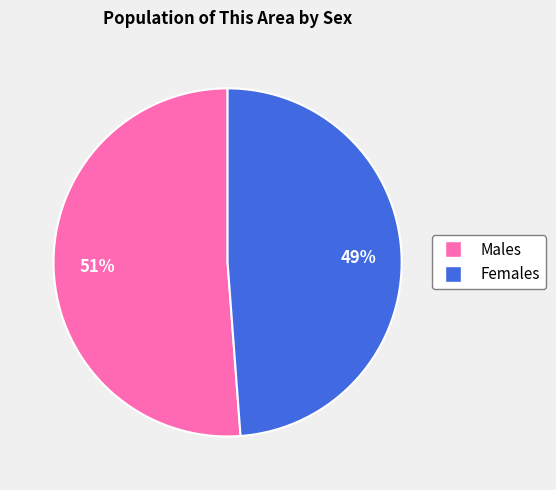

Is there any slice that represents more than half of the pie?

Yes